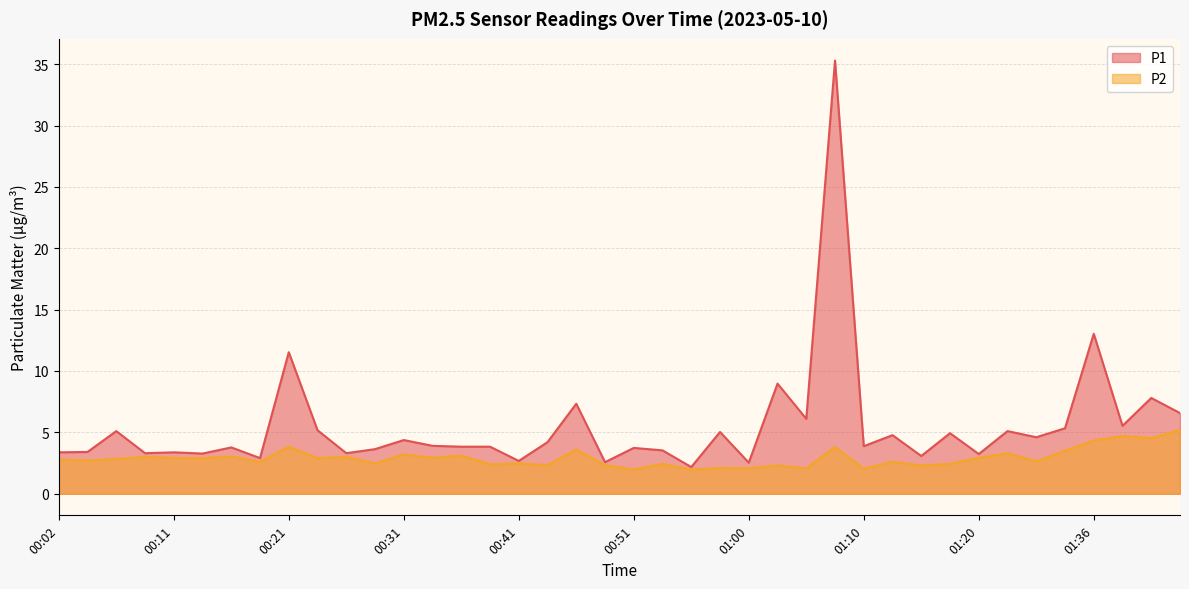

What is the approximate value of P2 at 00:11?

2.9